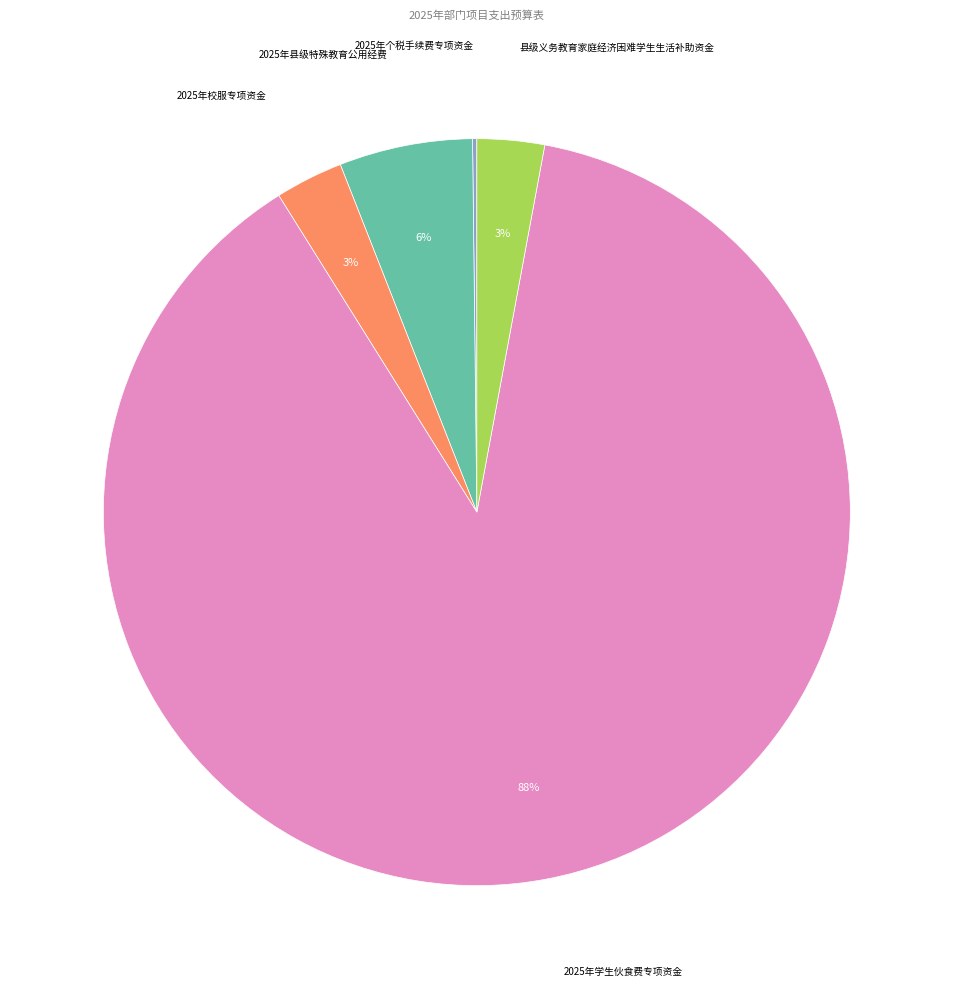

To the nearest percent, what portion does 2025年县级特殊教育公用经费 represent?

6%